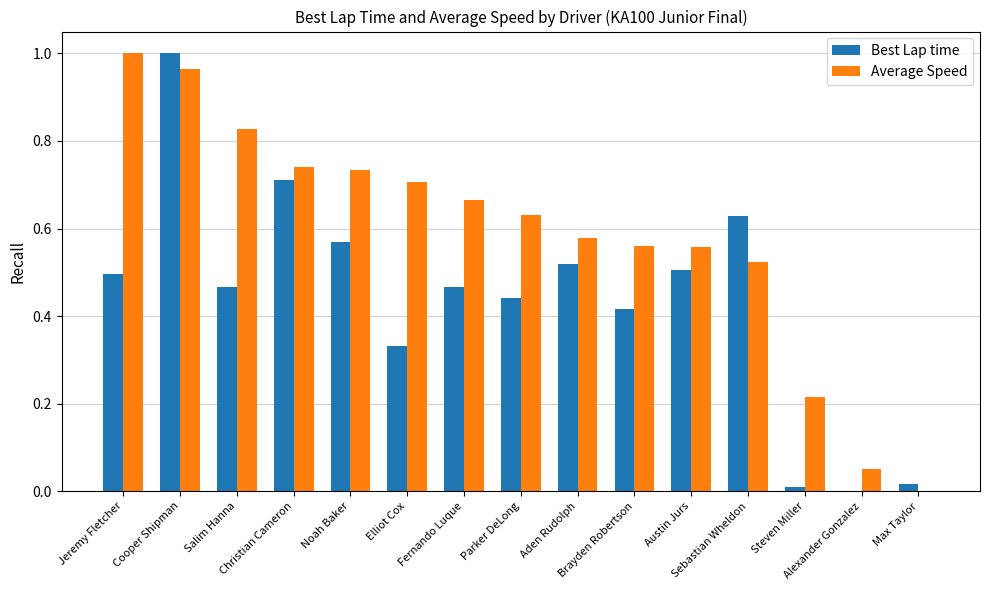

What is the sum of all Best Lap time values?

6.6